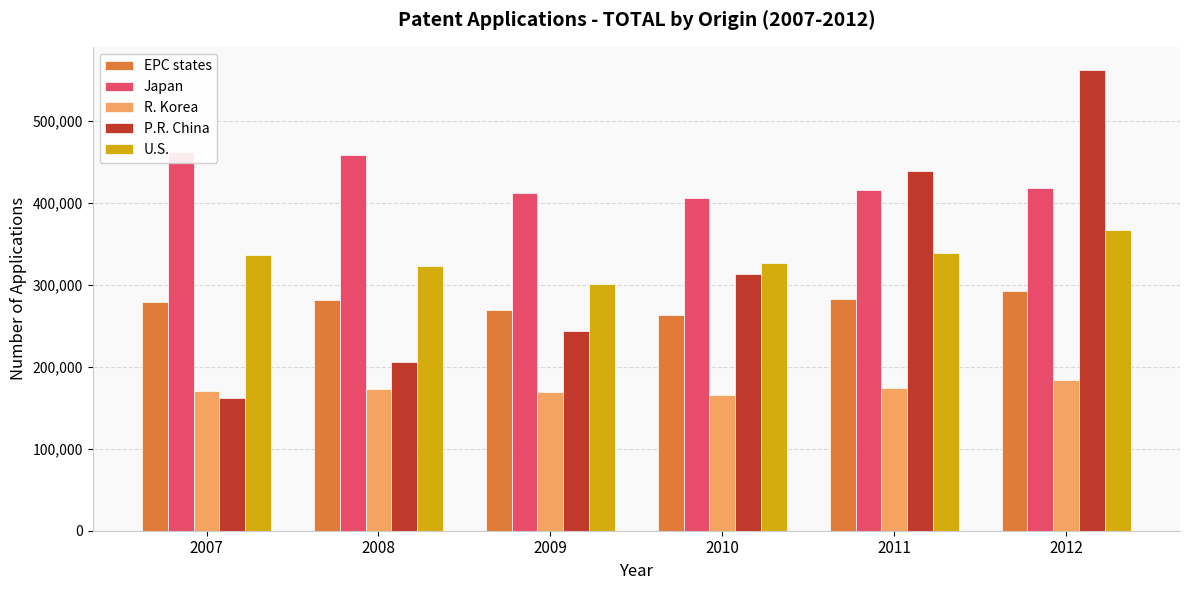

How many groups of bars are there?

6